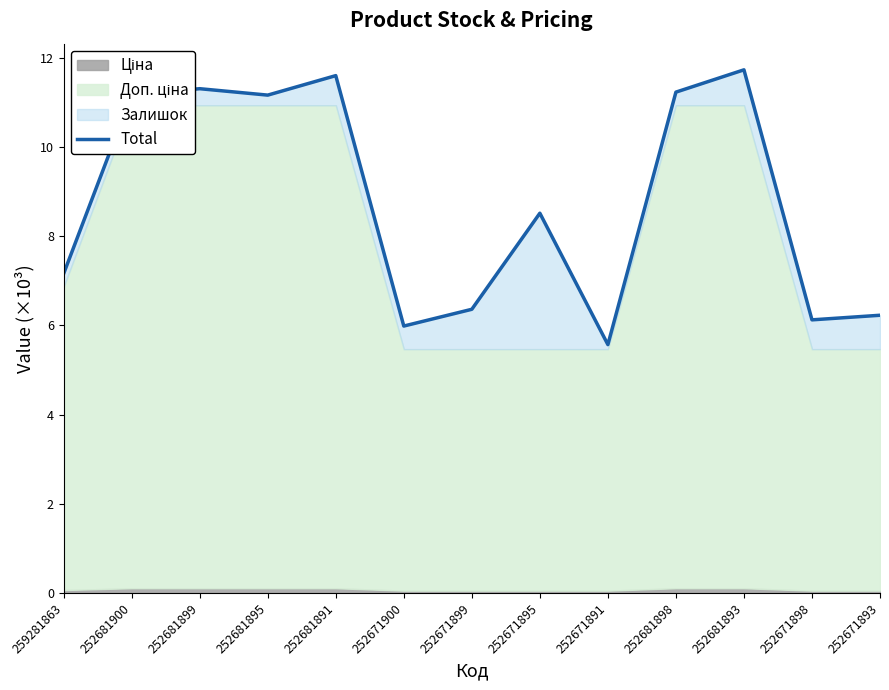

Does the chart have visible grid lines?

No